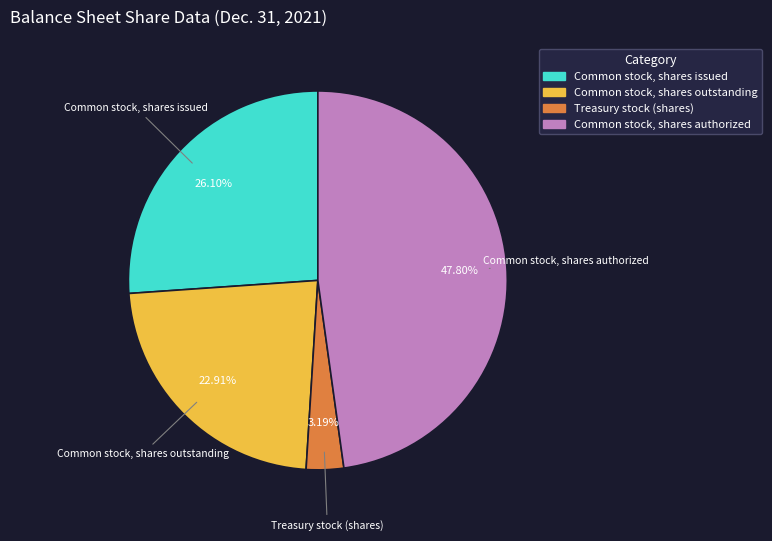

To the nearest percent, what is the combined percentage of Common stock, shares issued and Common stock, shares authorized?

74%